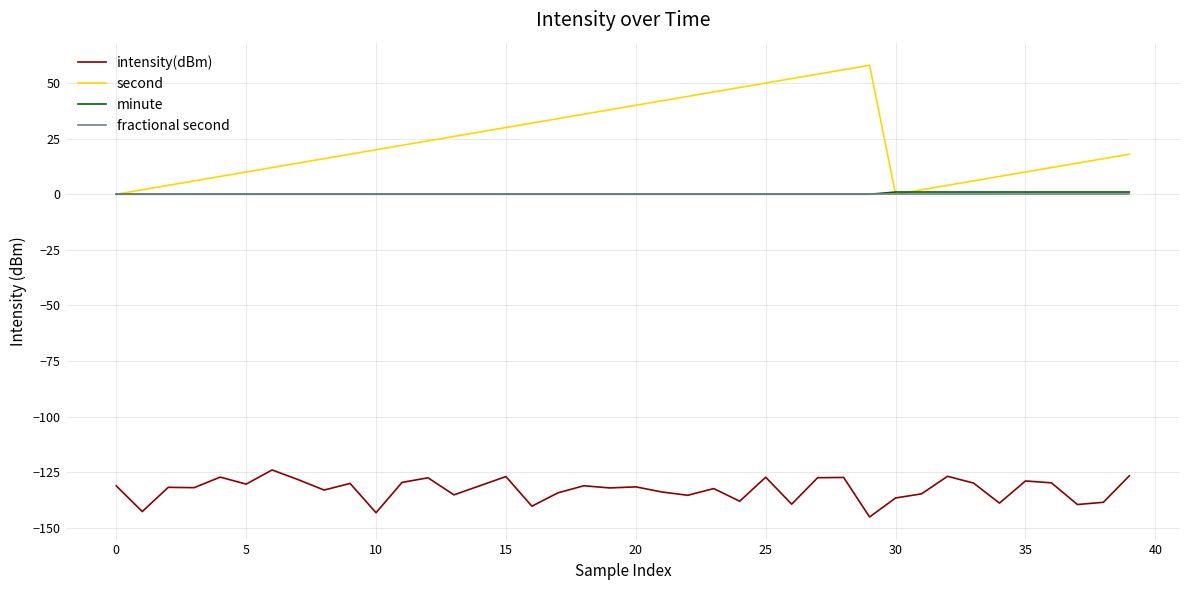

Which series has the widest spread of values?

second